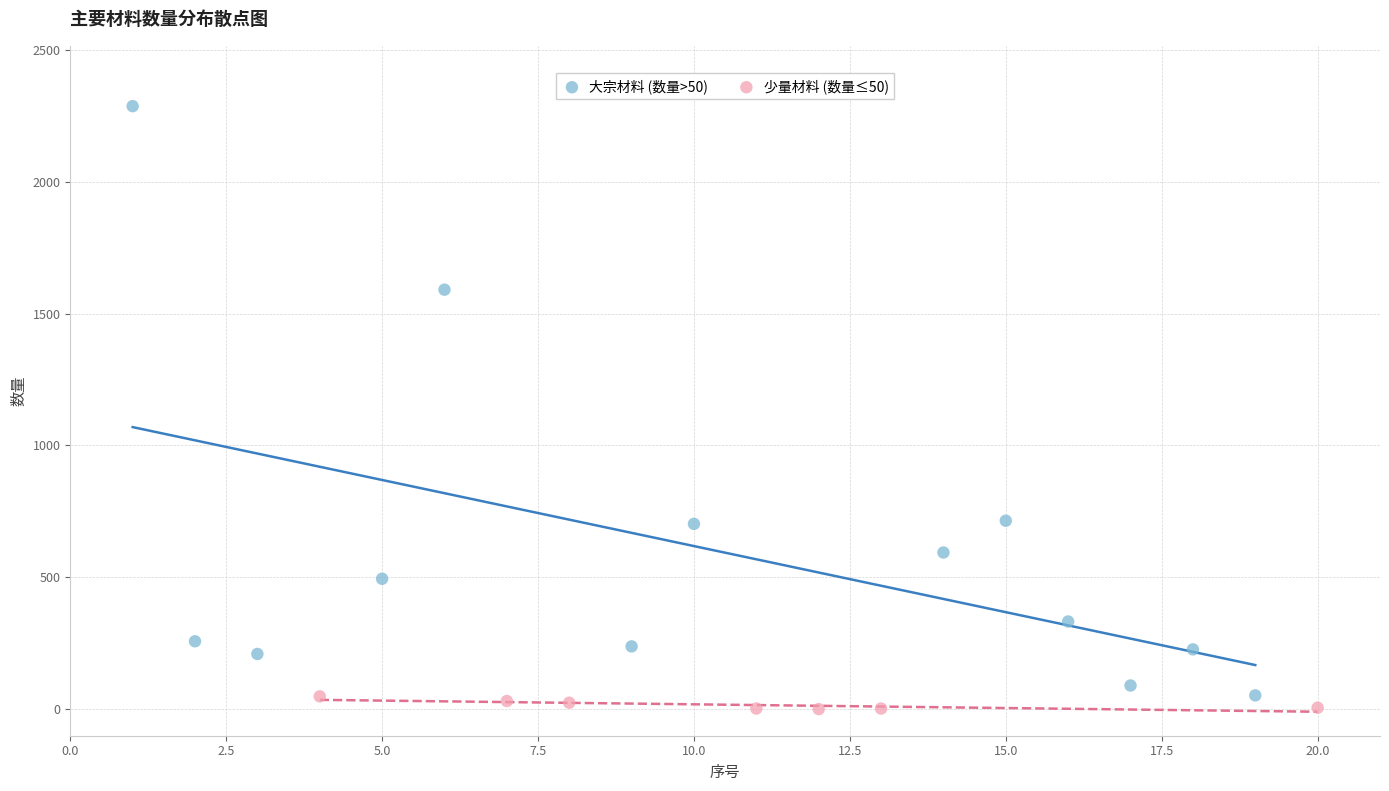

Which series reaches the maximum Y coordinate?

大宗材料 (数量>50)